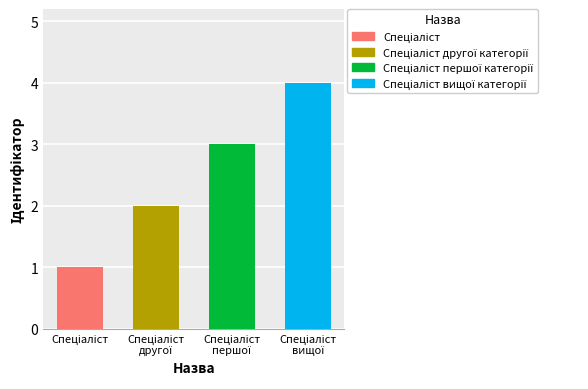

What is the sum of all values?

10